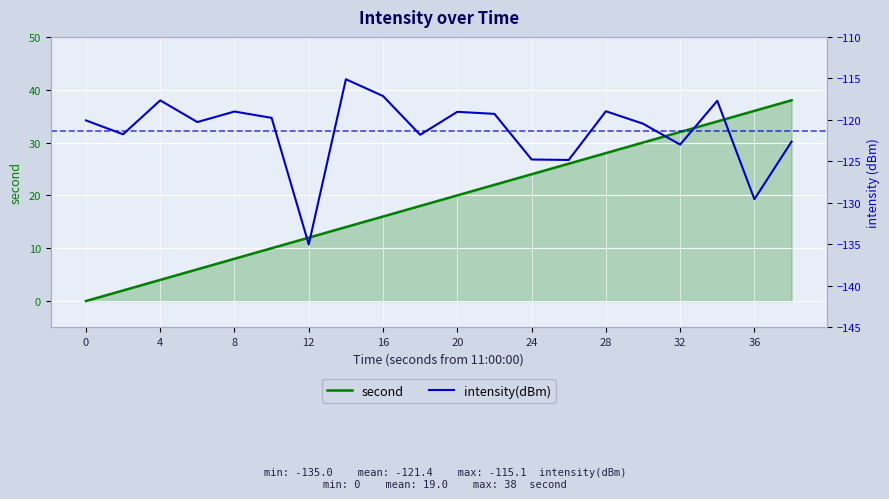

How many interior local peaks does the intensity(dBm) series have?

6